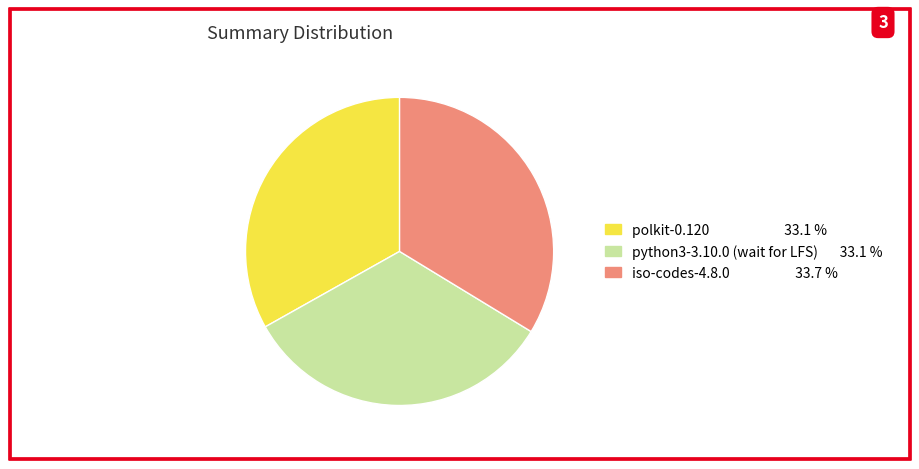

Is the sum of polkit-0.120 and iso-codes-4.8.0 greater than half?

Yes